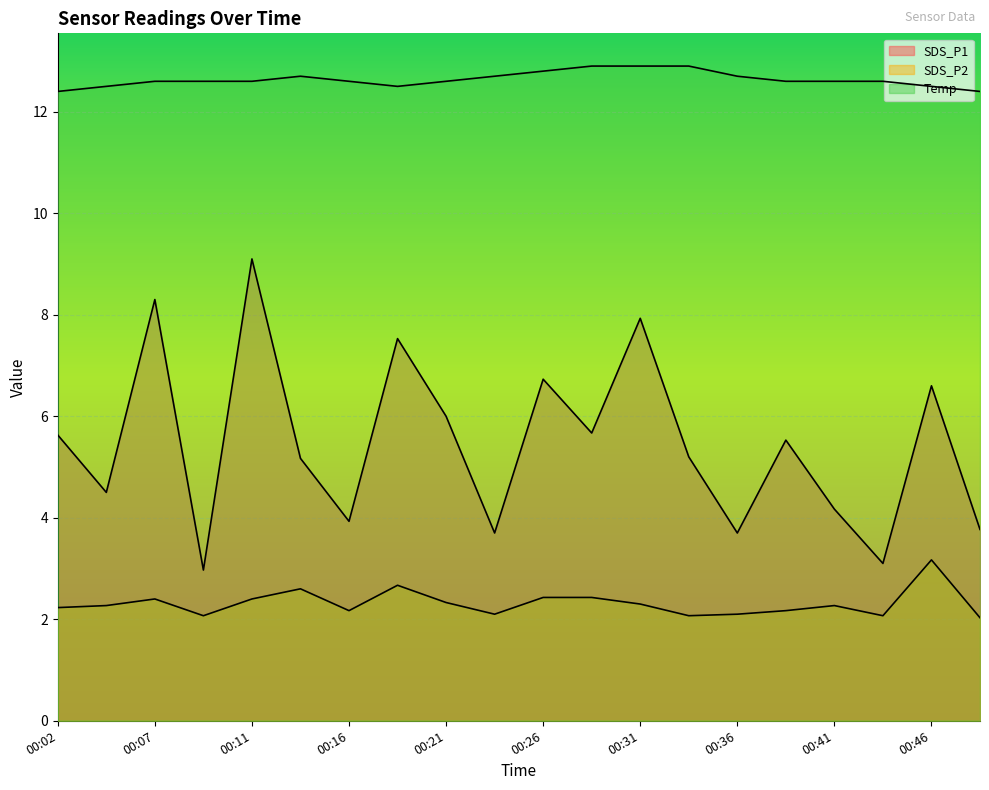

What is the spread (max minus min) of values at 00:29?

10.5